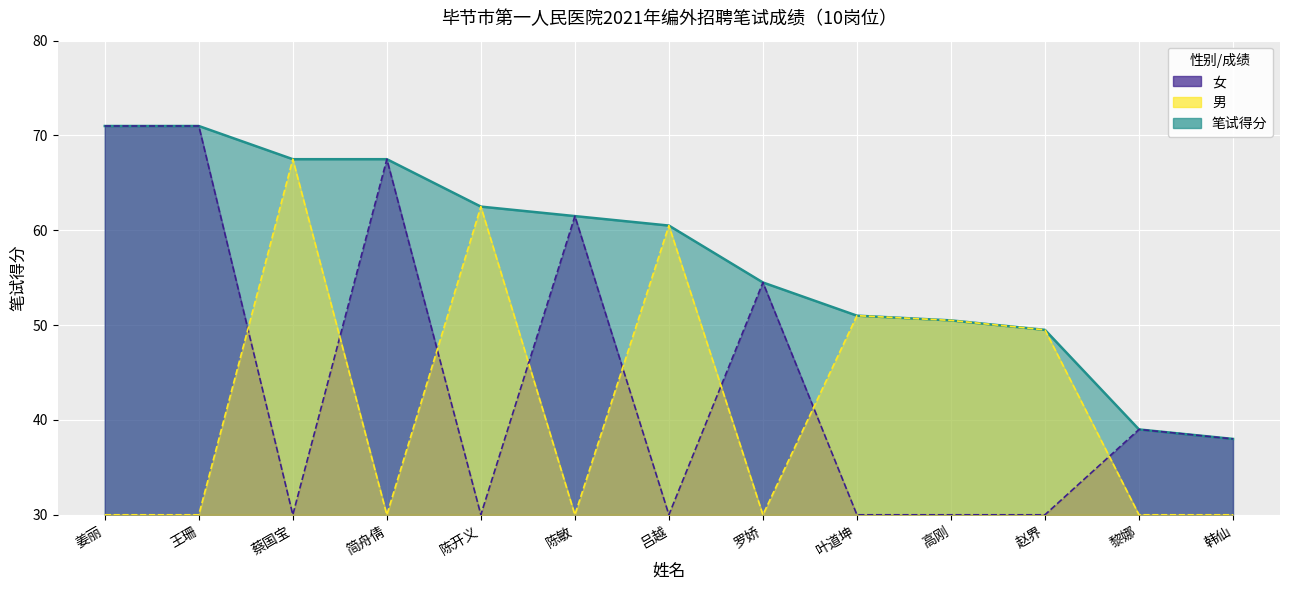

Which series has the largest range (max minus min)?

男